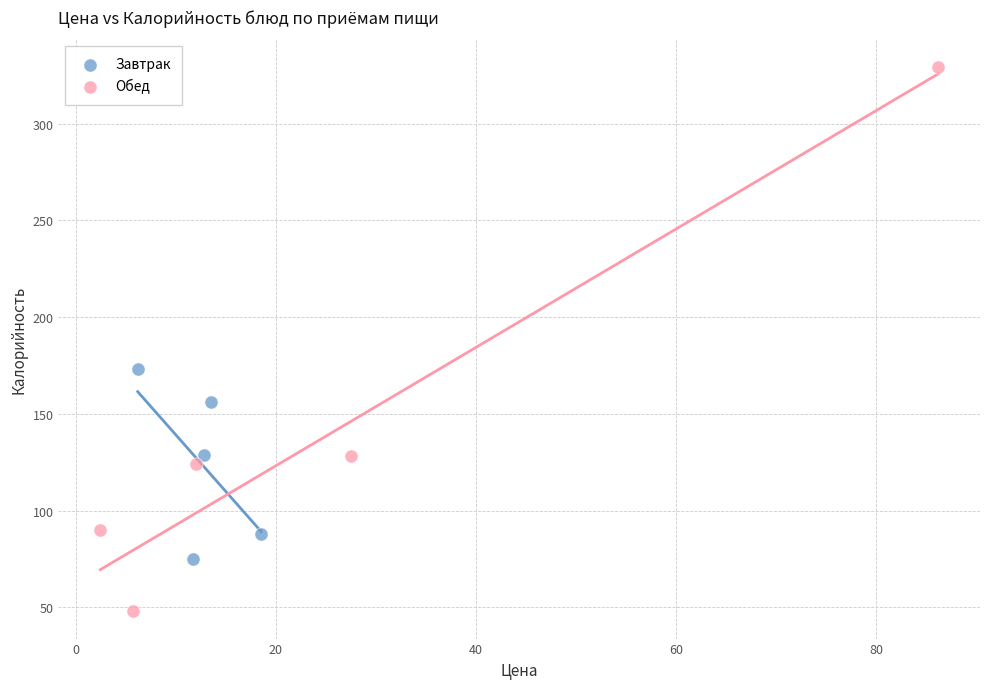

Which series contains the highest Y value?

Обед